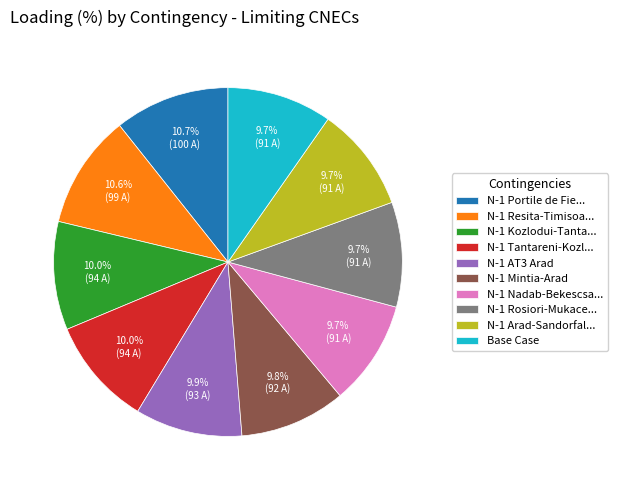

To the nearest percent, what is the difference between the largest and smallest slice percentages?

1%